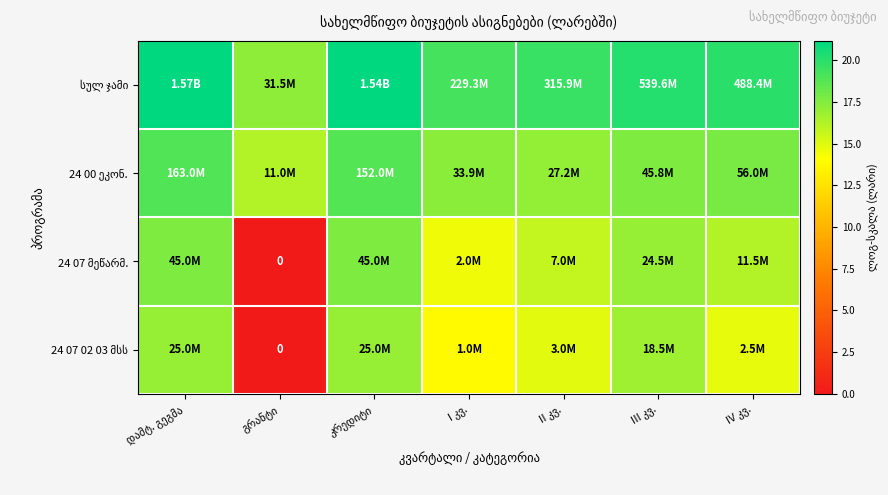

What is the approximate value of 24 00 ეკონ. at კრედიტი?

18.8